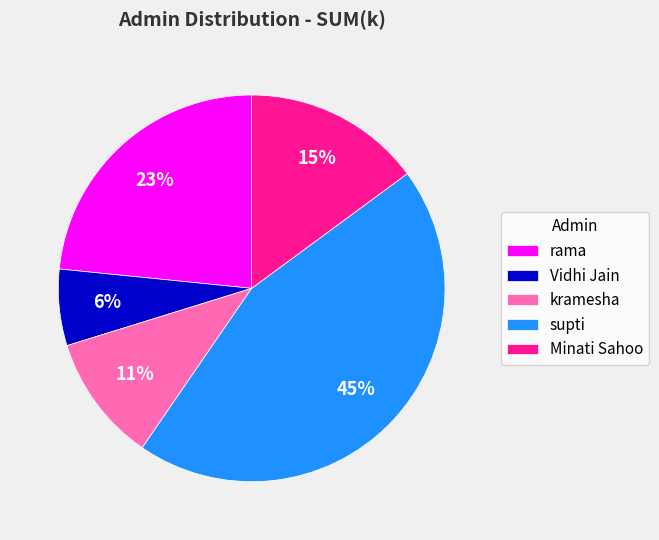

To the nearest percent, what portion does rama represent?

23%